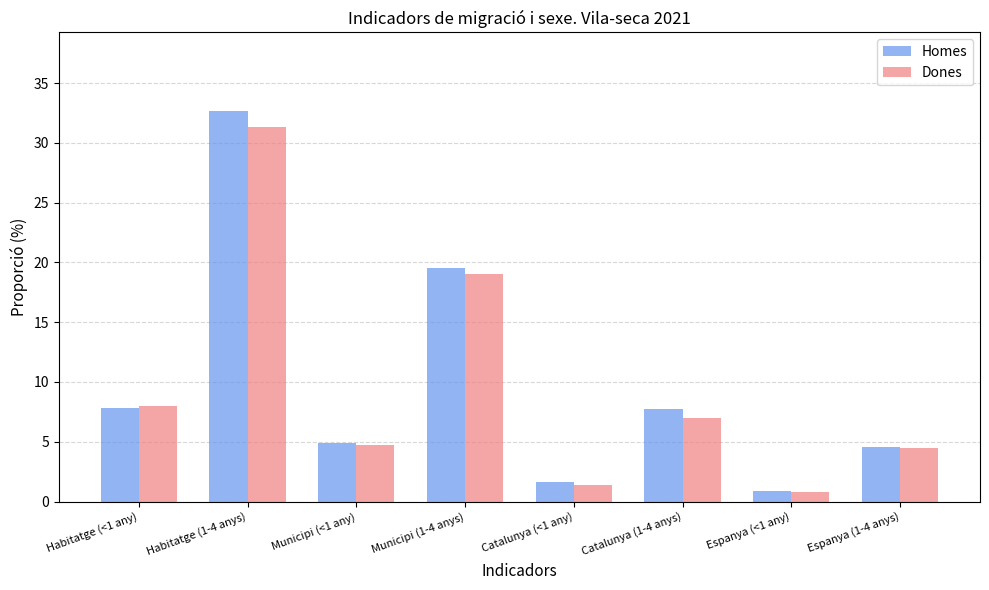

At which label is Homes closest to 16?

Municipi (1-4 anys)